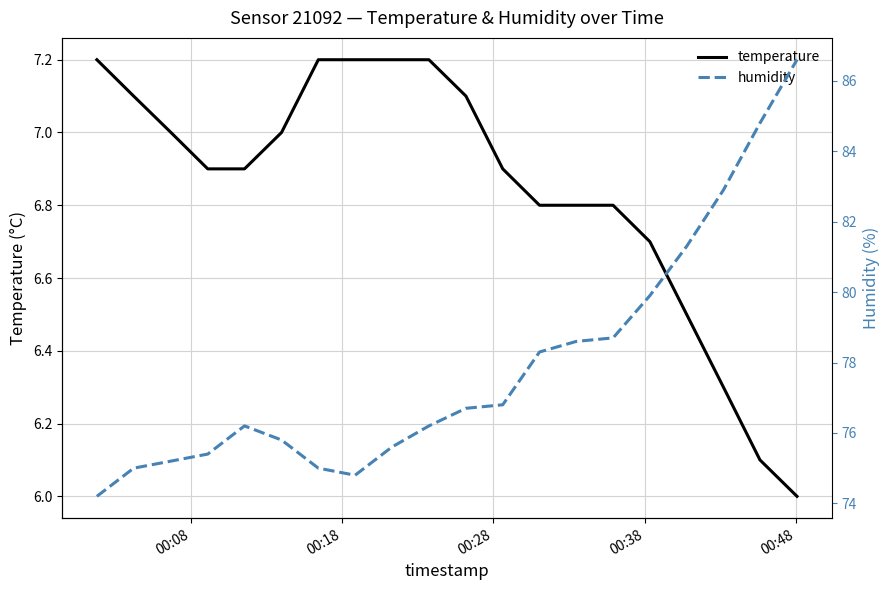

True or false: humidity has more than 1 interior local peaks.

False